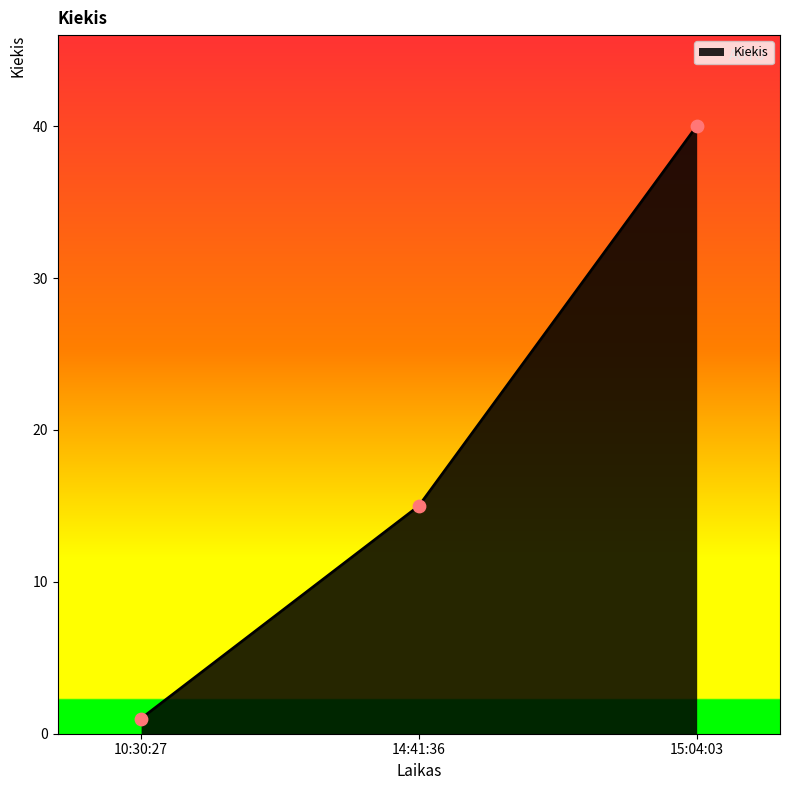

Approximately how many times larger is the value at 10:30:27 compared to 14:41:36?

0.1